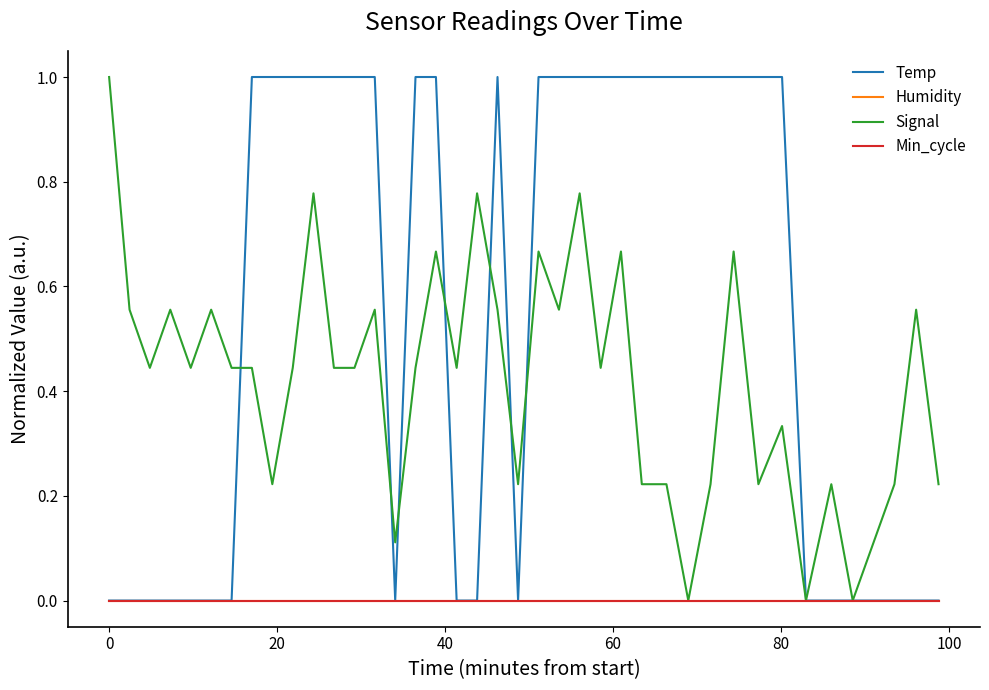

At which category is the sum across all series the highest?

10